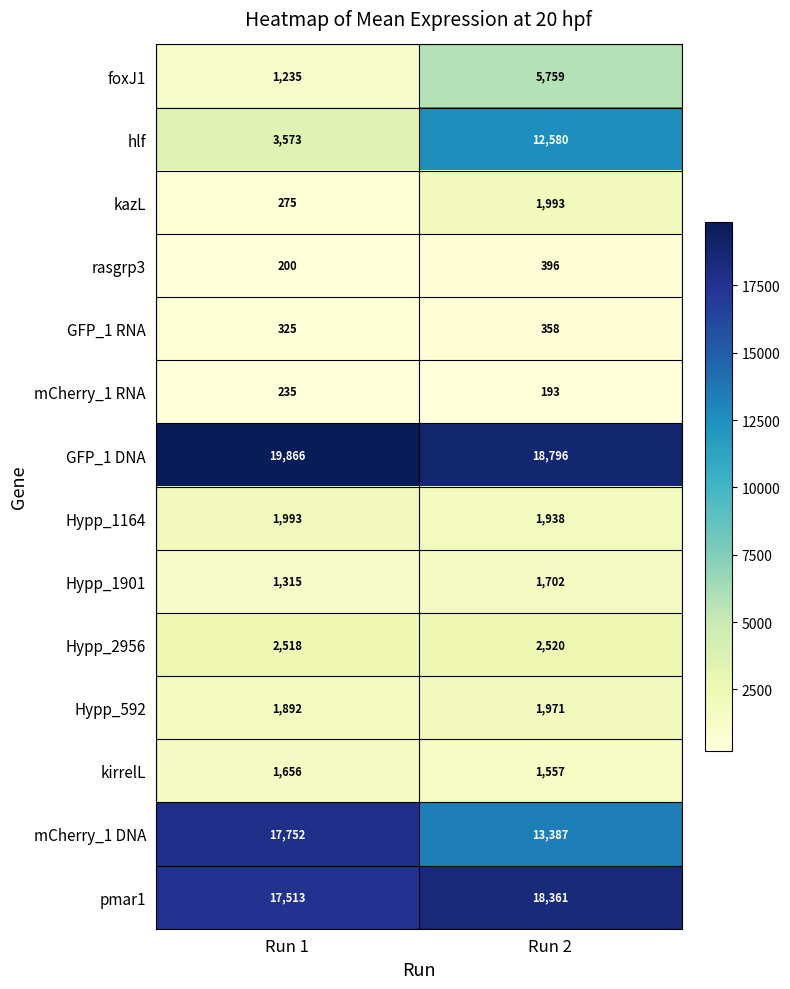

At which label is Hypp_592 closest to 1931?

Run 1